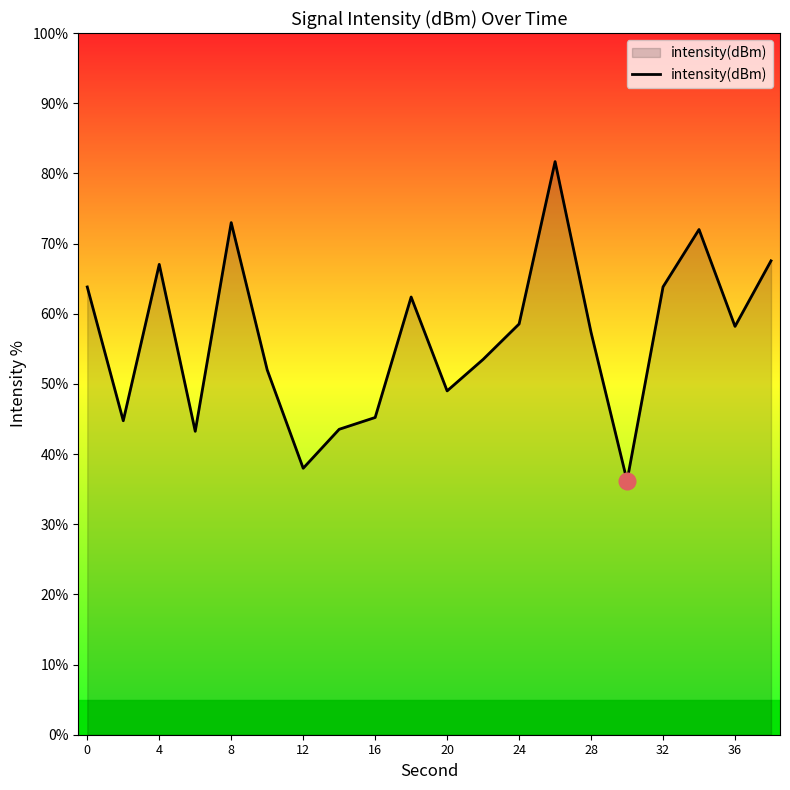

What is the difference between the maximum and minimum values?

45.5